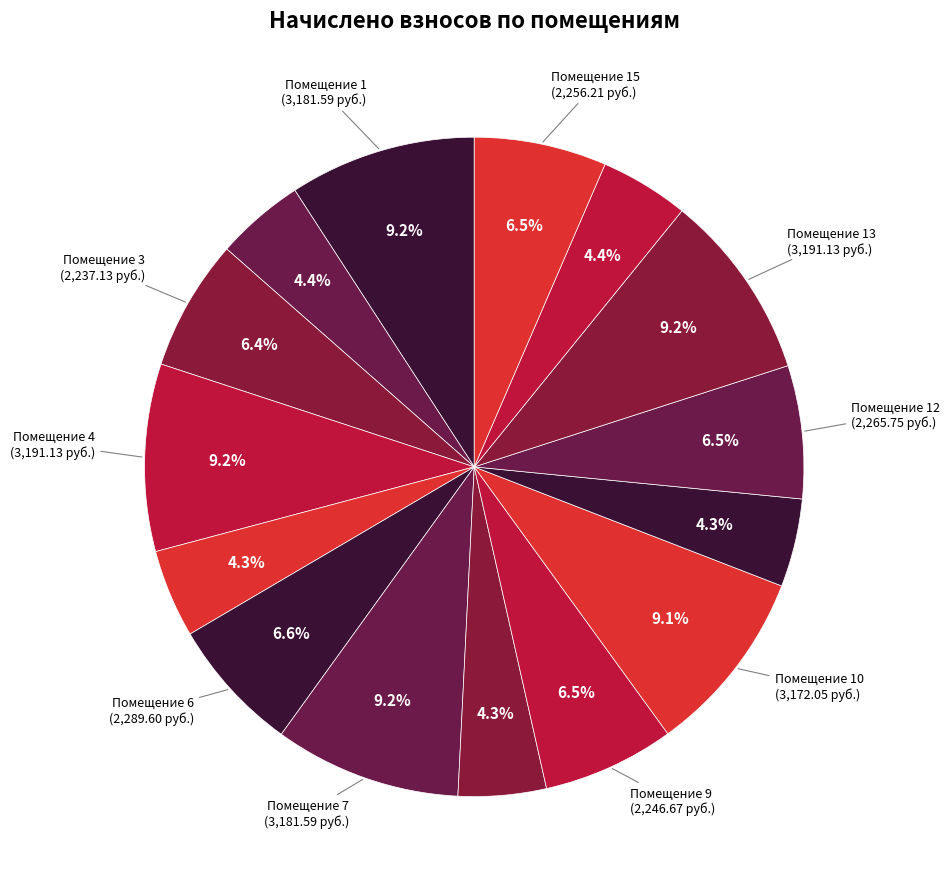

Which category has the smallest portion of the pie?

8